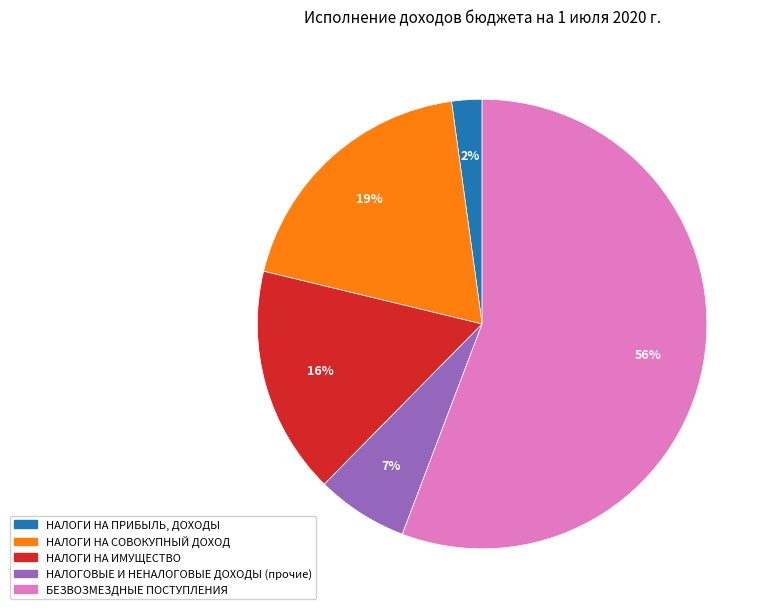

Is there any slice that represents more than half of the pie?

Yes